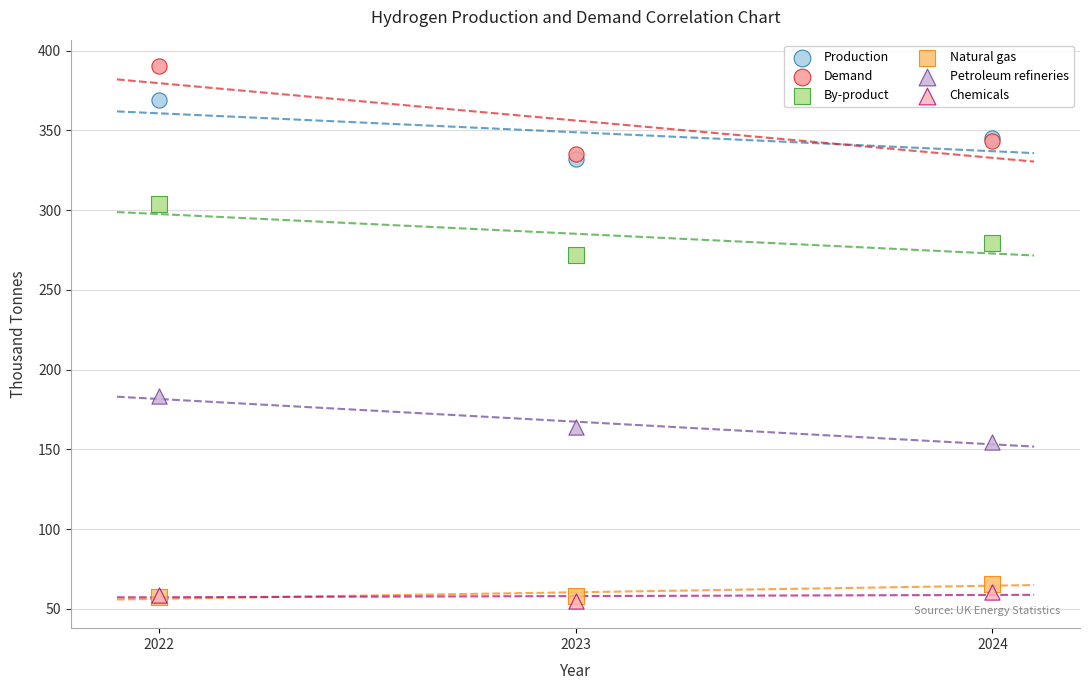

In the Petroleum refineries series, what Y value is closest to 168?

164.3